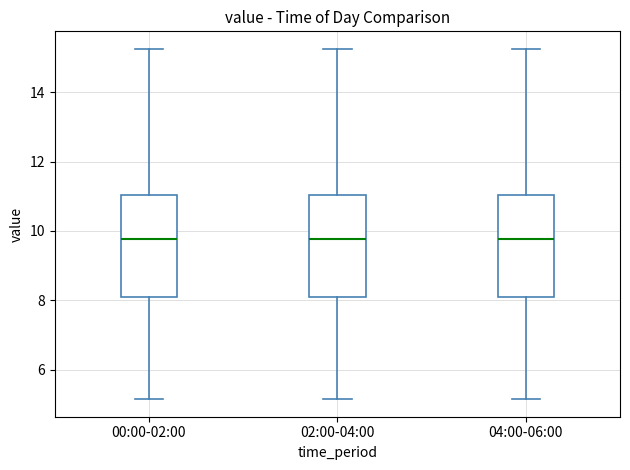

Reading left to right, transcribe this box plot: for each box, give where its median line is, the range the box spans, and where its two whiskers end, as read against the y-axis. The values are not printed on the chart, so give them approximately, as read against the axis.

00:00-02:00: median 9.8, box 8.0 to 11.0, whiskers 5.2 to 15.2
02:00-04:00: median 9.8, box 8.0 to 11.0, whiskers 5.2 to 15.2
04:00-06:00: median 9.8, box 8.0 to 11.0, whiskers 5.2 to 15.2